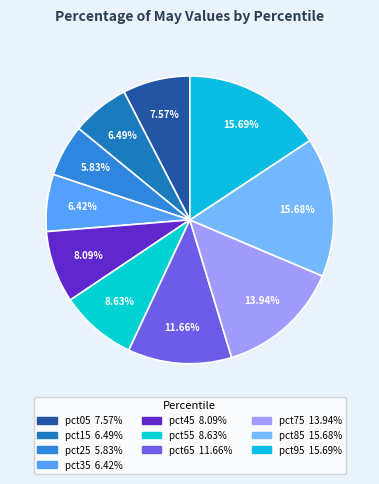

How many segments does this pie chart have?

10